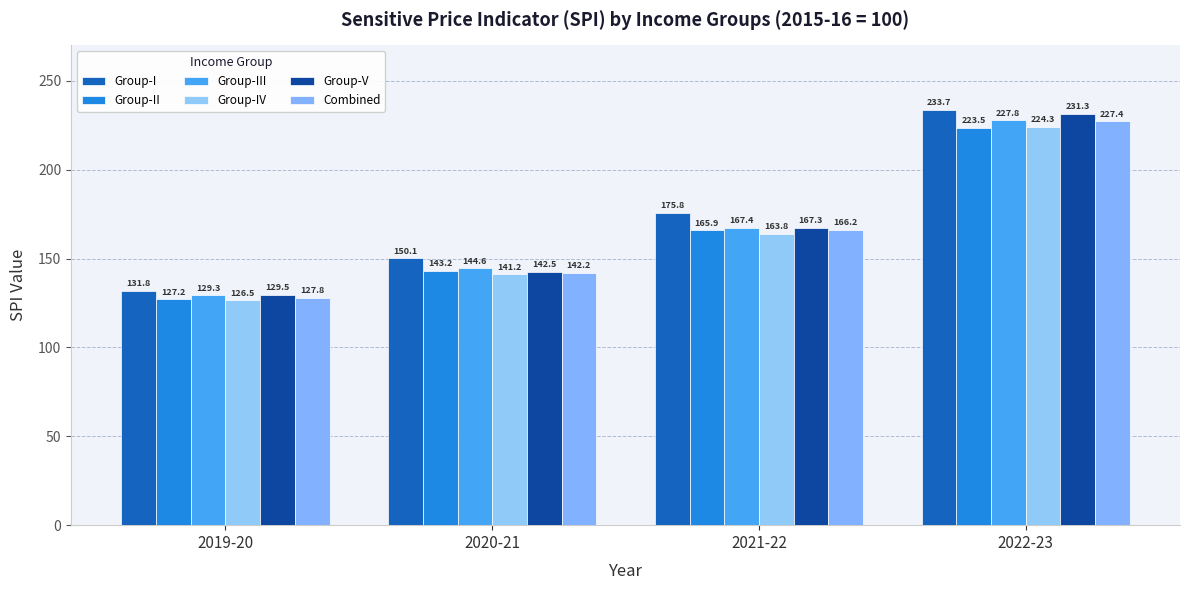

Is the value of Group-V at 2020-21 greater than the value of Group-II at 2020-21?

No